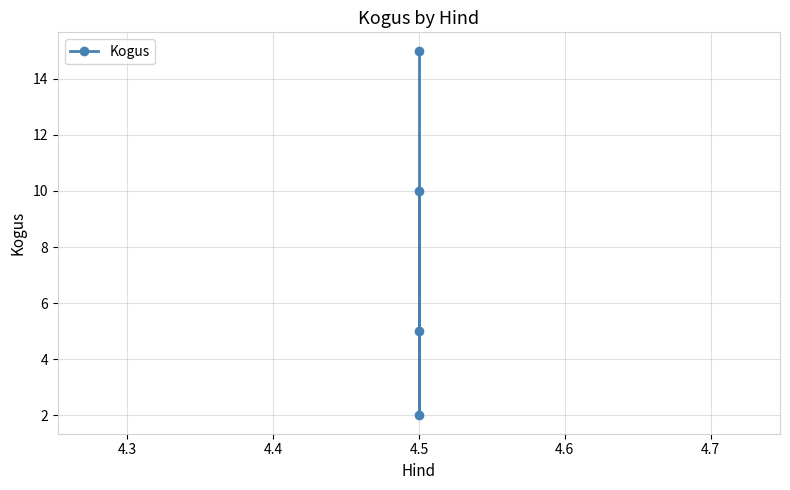

How many values are between 5 and 15?

3